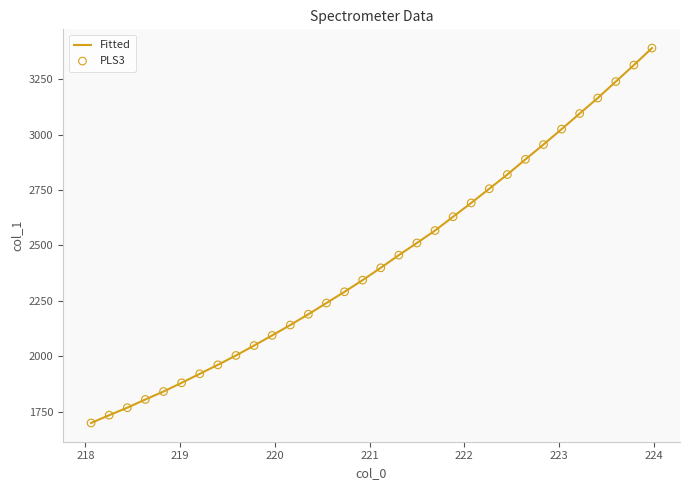

What is the minimum value shown in the chart?

1700.0